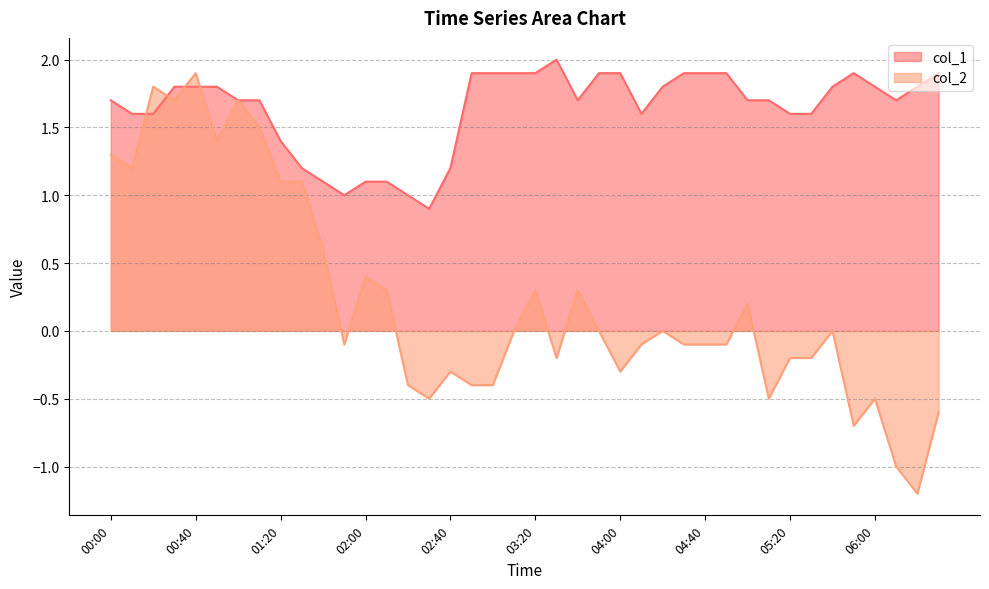

What is the label of the 3rd point from the left?

00:20